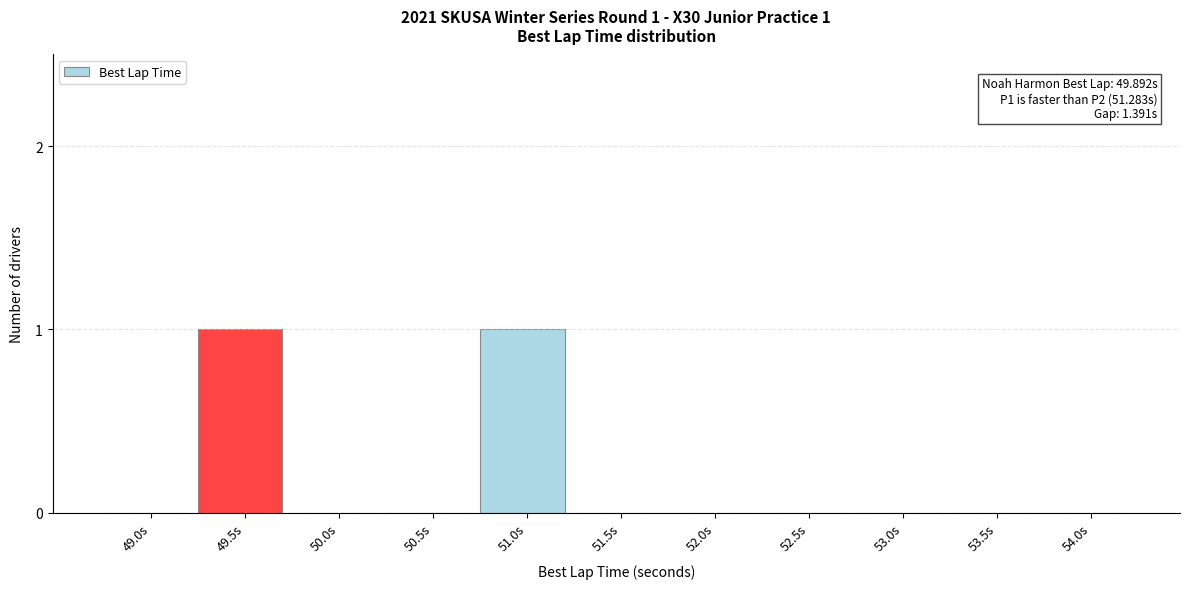

Reading left to right, what are all the values shown in this chart?

49.0s=0	49.5s=1	50.0s=0	50.5s=0	51.0s=1	51.5s=0	52.0s=0	52.5s=0	53.0s=0	53.5s=0	54.0s=0